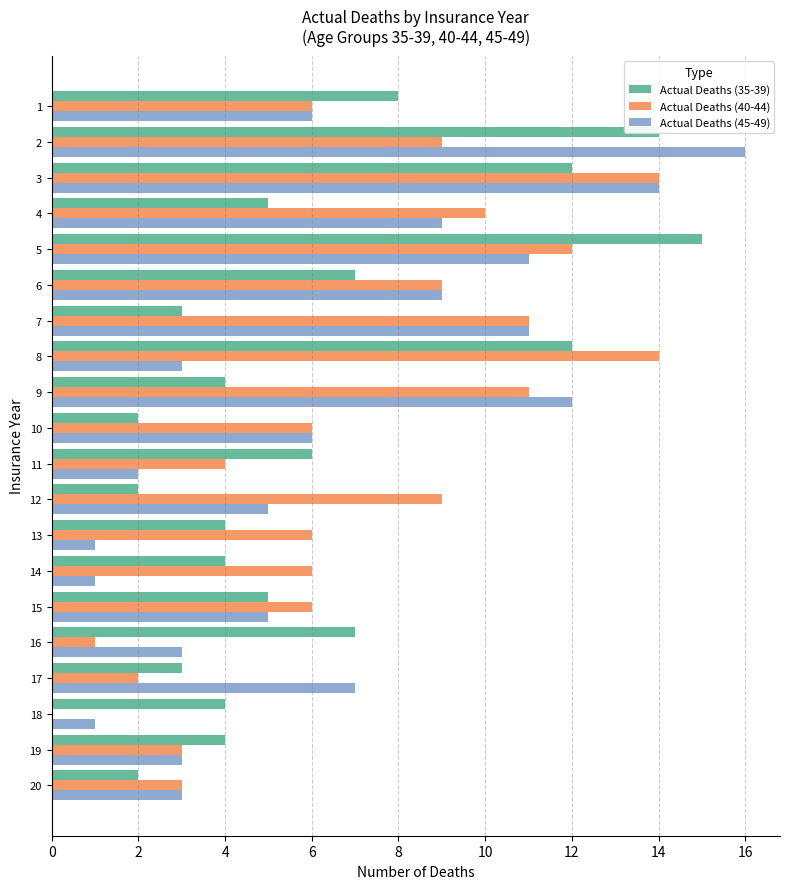

How many series are shown in this chart?

3